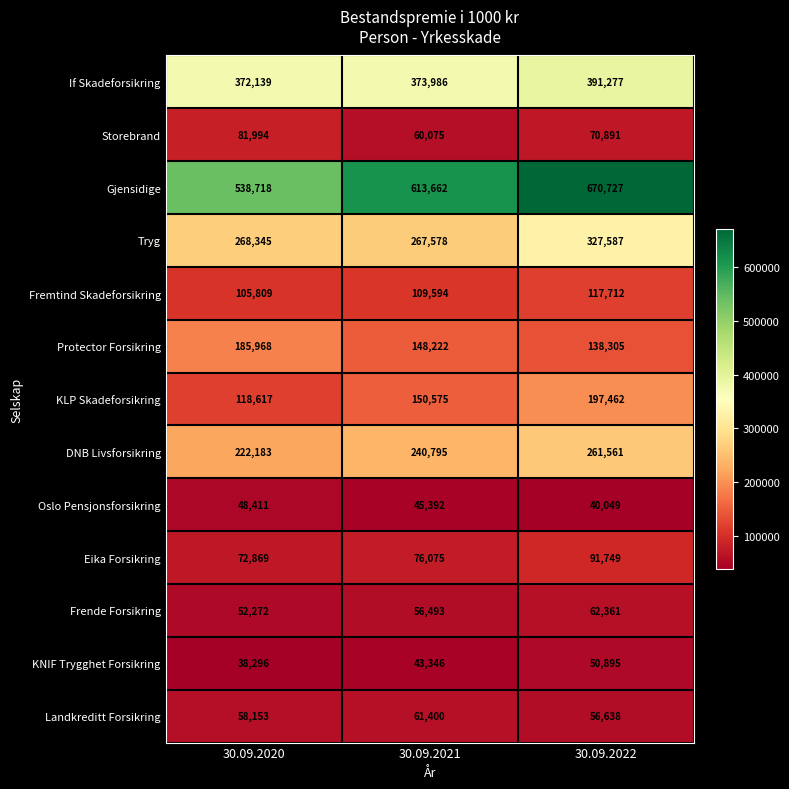

Rank the series at 30.09.2022 from highest to lowest value.

Gjensidige, If Skadeforsikring, Tryg, DNB Livsforsikring, KLP Skadeforsikring, Protector Forsikring, Fremtind Skadeforsikring, Eika Forsikring, Storebrand, Frende Forsikring, Landkreditt Forsikring, KNIF Trygghet Forsikring, Oslo Pensjonsforsikring